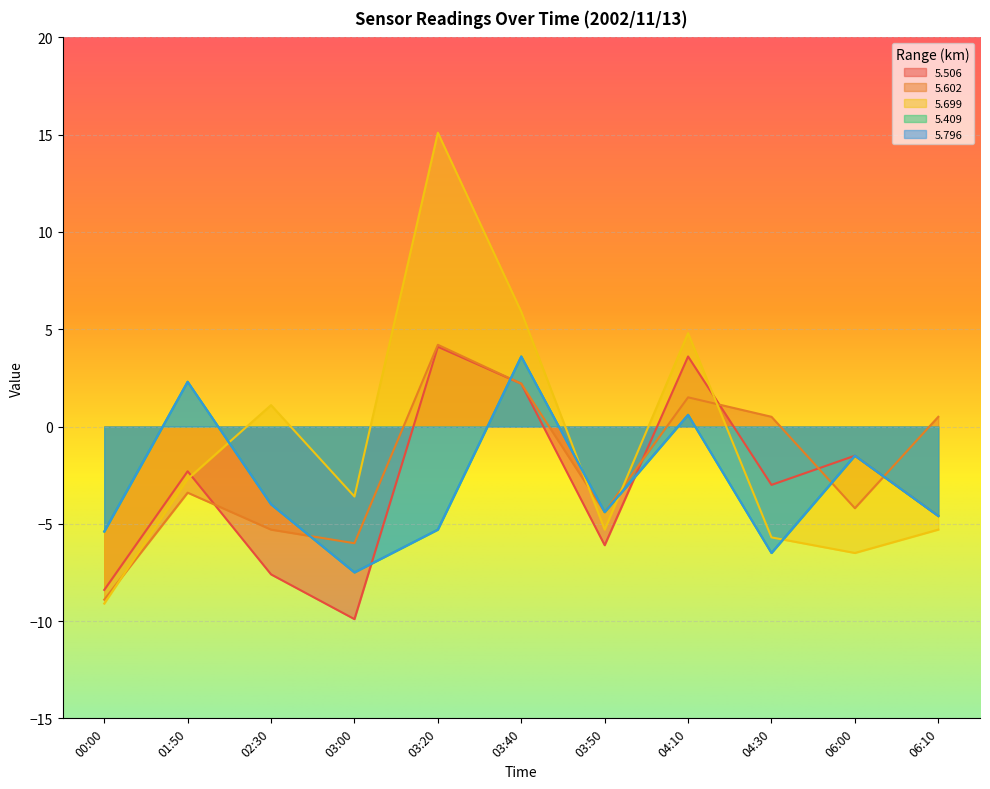

True or false: 5.602 has a value of 0.3 at 04:30.

False